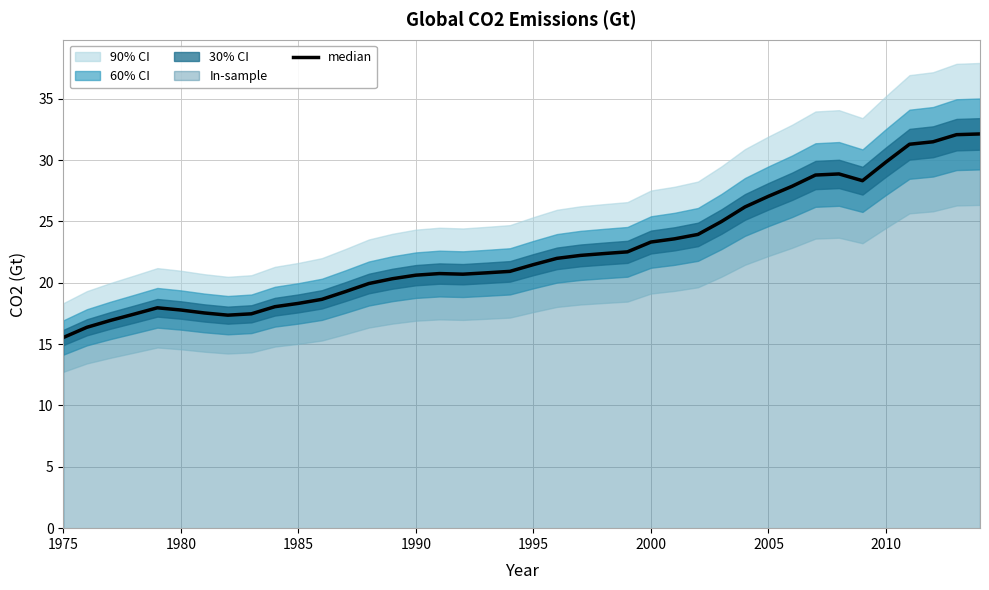

How many lines are shown in the chart?

1